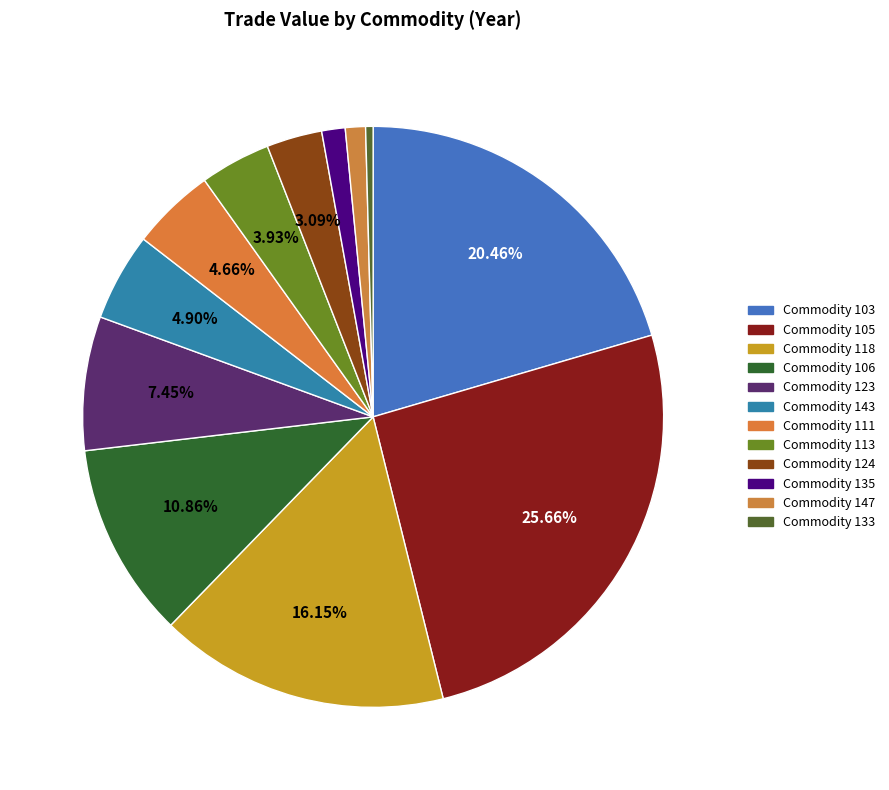

How many slices are in this pie chart?

12